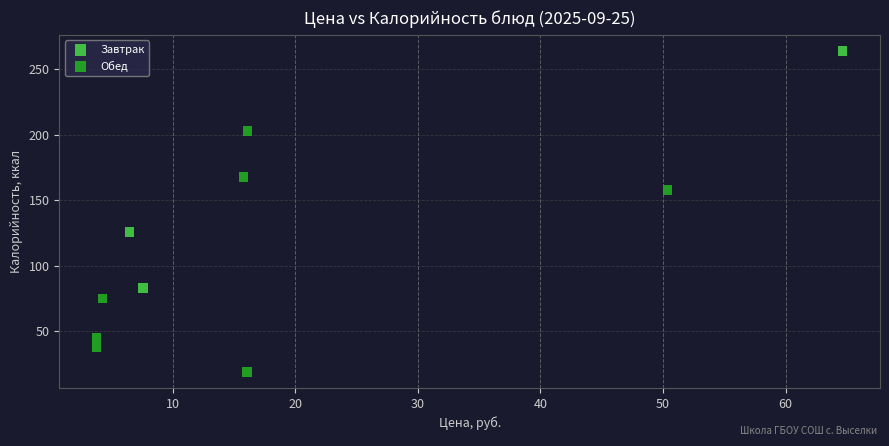

Which series contains the lowest Y value?

Обед